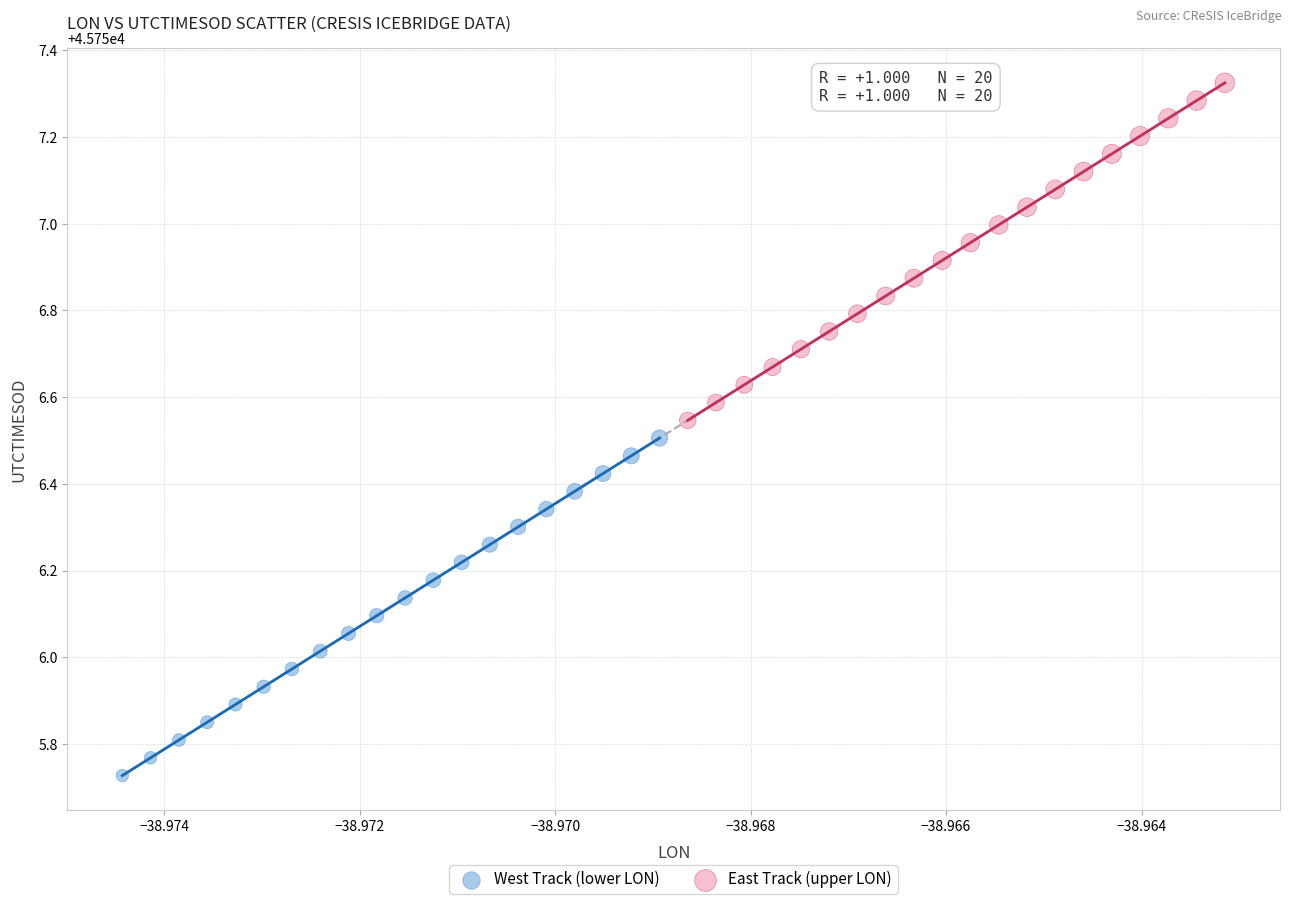

Which series reaches the minimum Y coordinate?

West Track (lower LON)